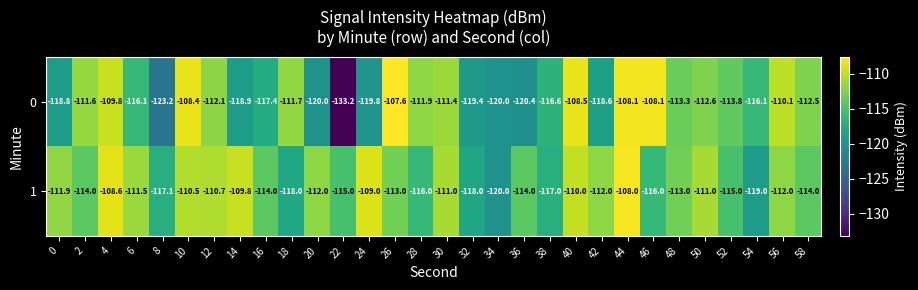

Which label corresponds to the largest value in the chart?

26